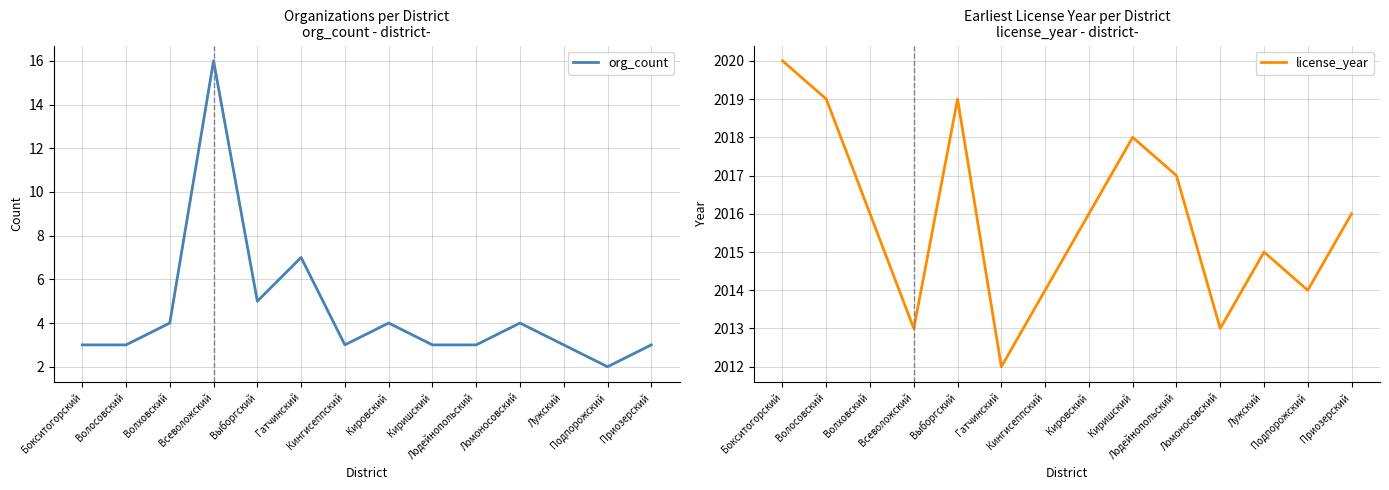

Reading left to right, what are all the values shown in this chart?

org_count: 3	3	4	16	5	7	3	4	3	3	4	3	2	3
license_year: 2020	2019	2016	2013	2019	2012	2014	2016	2018	2017	2013	2015	2014	2016